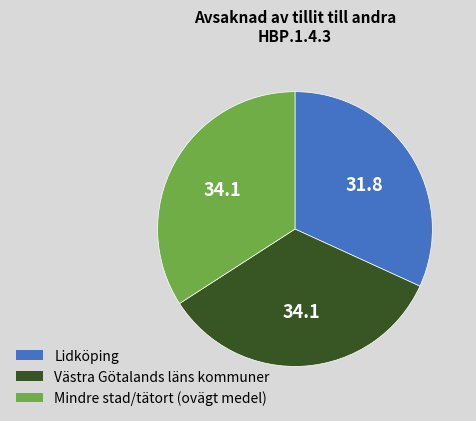

Does any single category account for the majority?

No